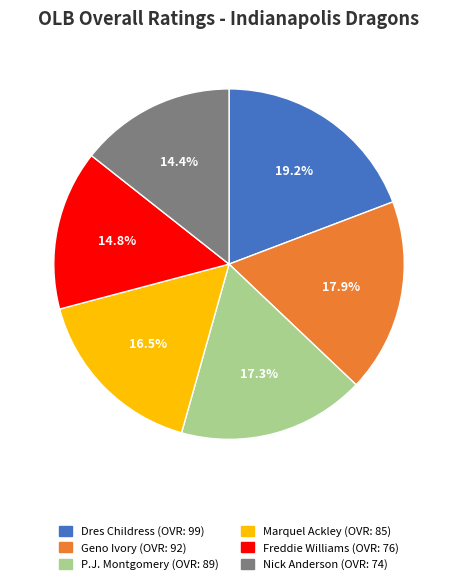

What is the ratio of the value at Geno Ivory to the value at Freddie Williams?

1.2